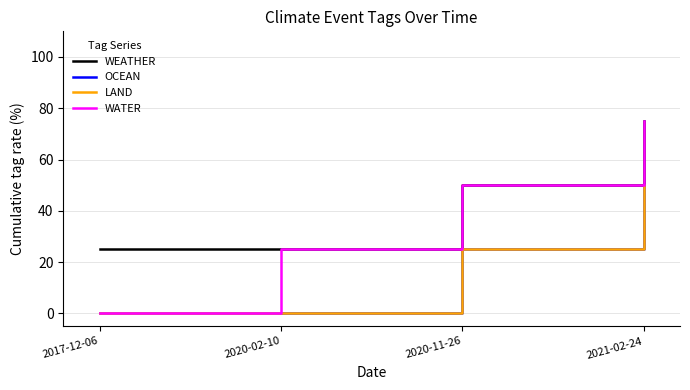

Does the chart have visible grid lines?

Yes